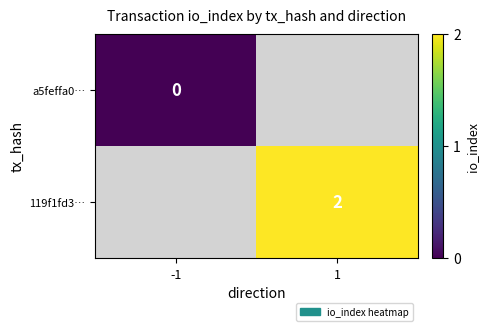

The 119f1fd3… series shows 2 at 1. True or false?

True